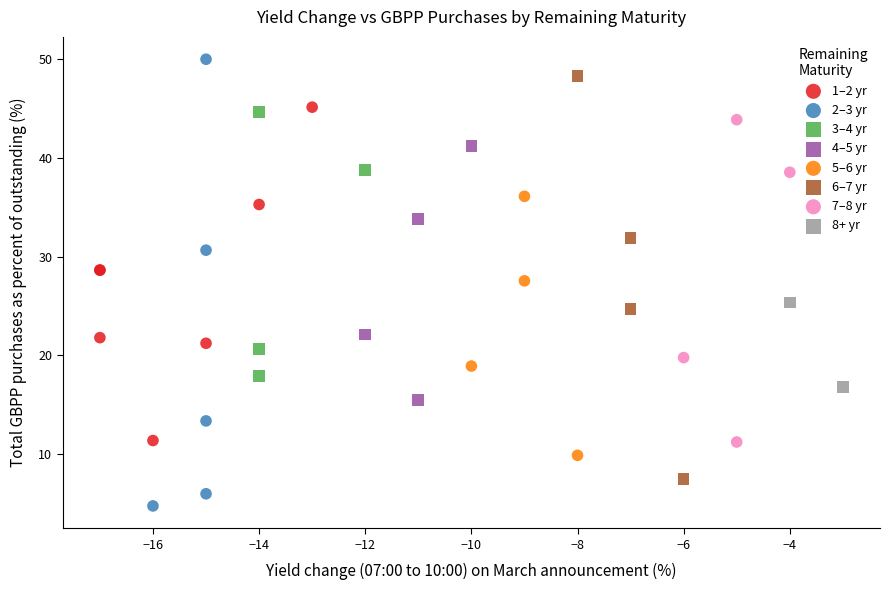

Which series contains the highest Y value?

2–3 yr